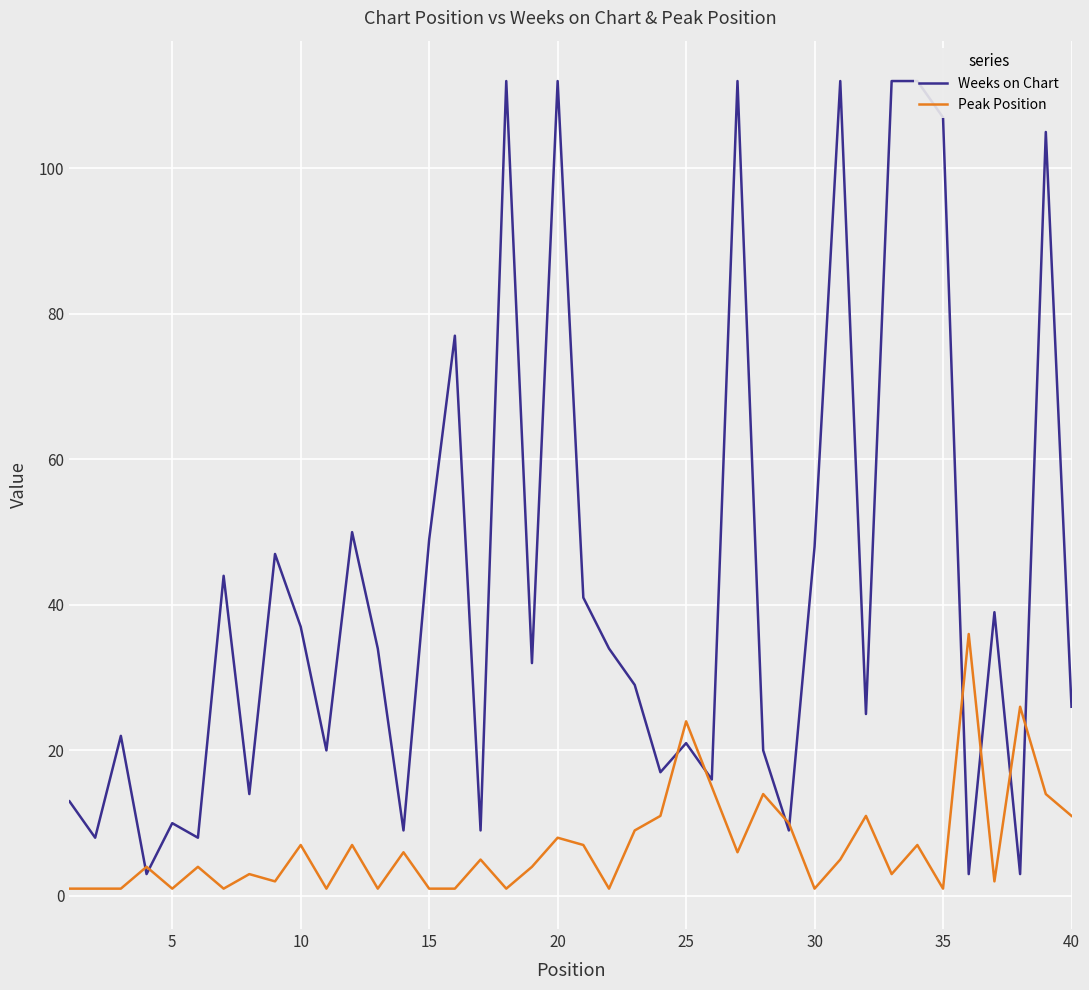

What is the maximum value for Peak Position?

36